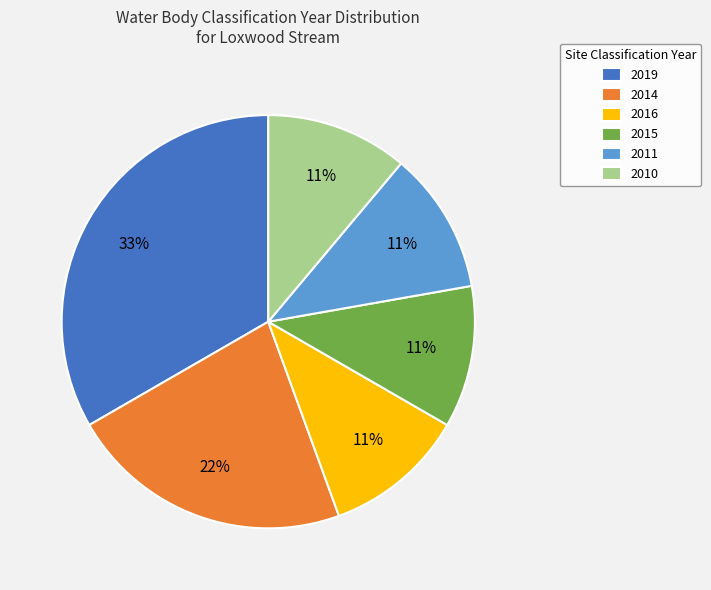

Does any single category account for the majority?

No